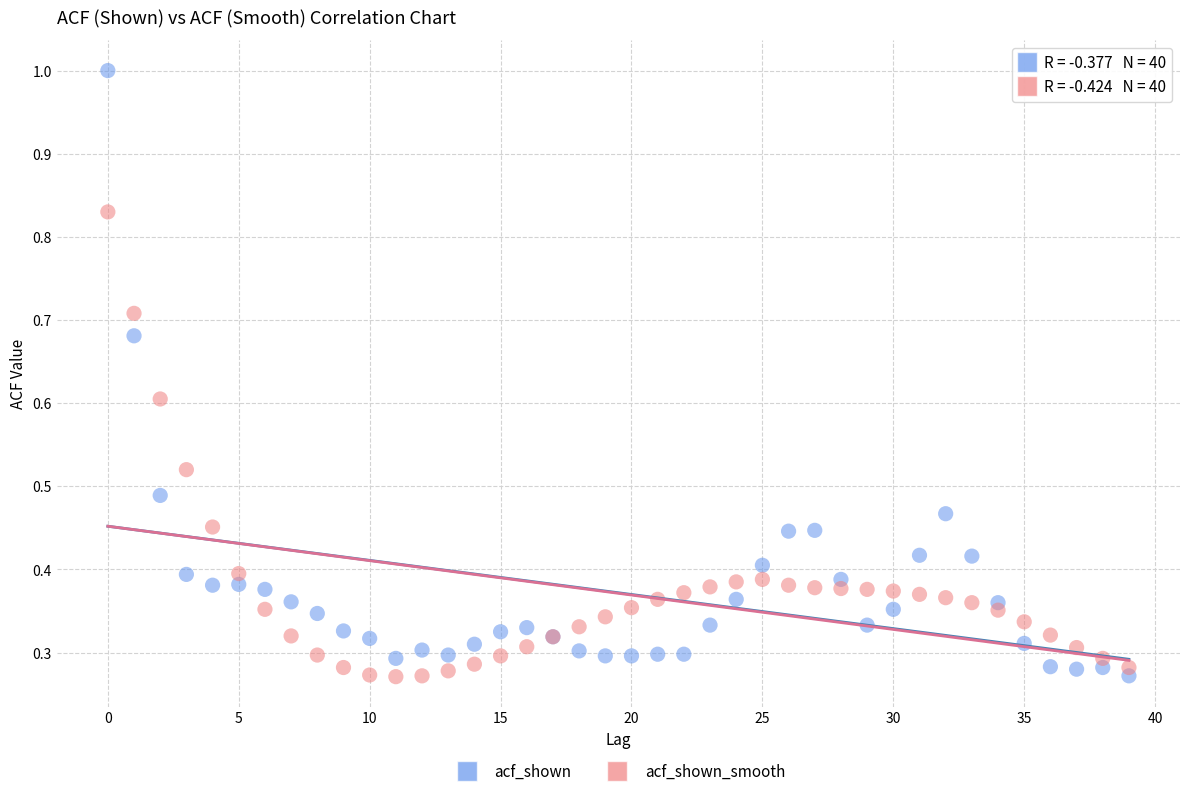

Which series contains the highest Y value?

acf_shown